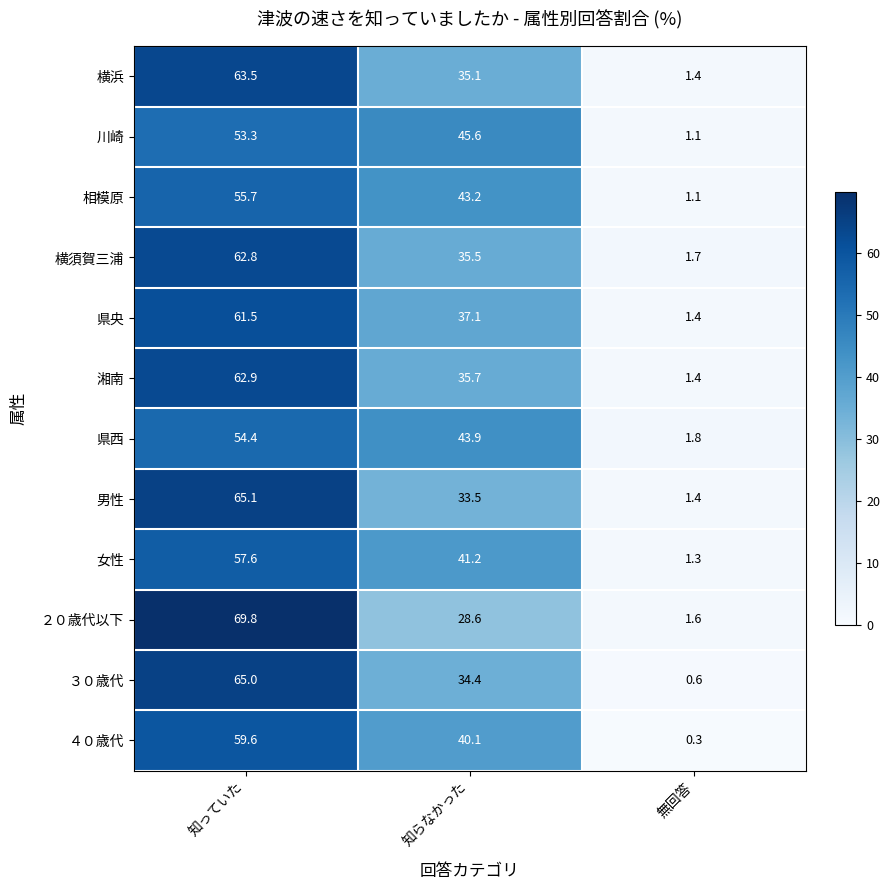

At which category is the sum across all series the highest?

知っていた